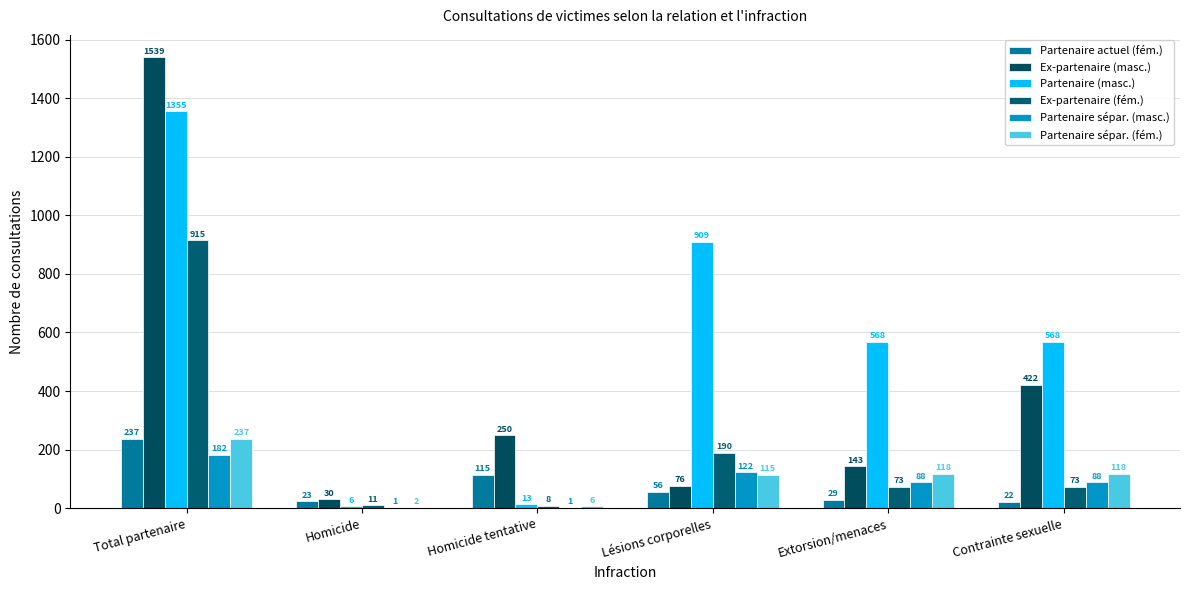

Are the bars horizontal?

No